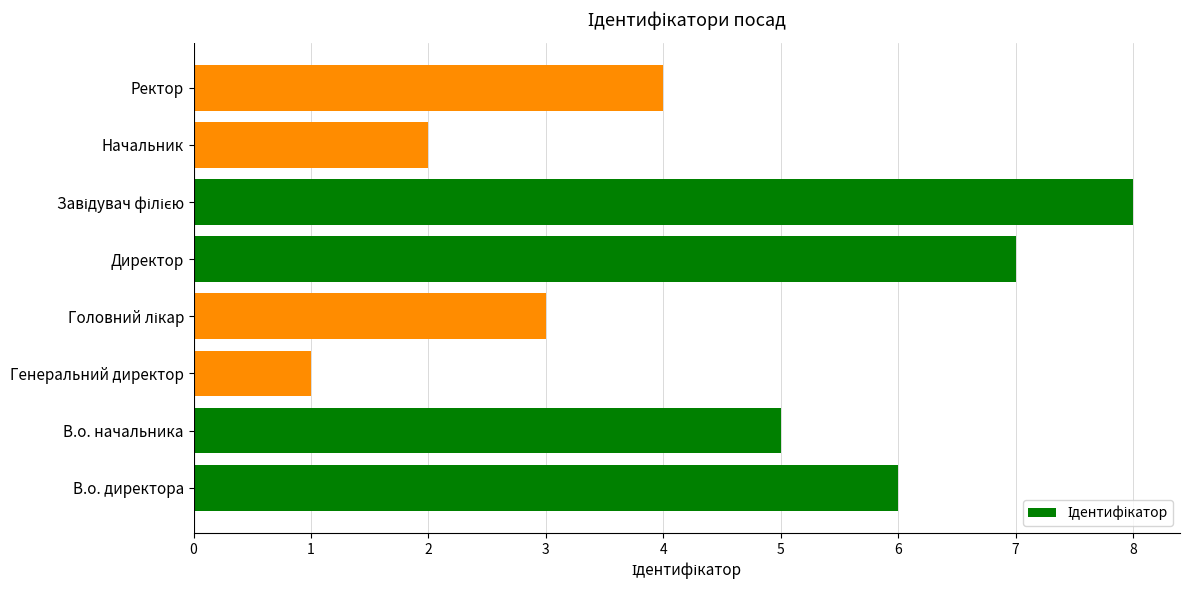

Are the bars grouped side by side (vs. stacked)?

No